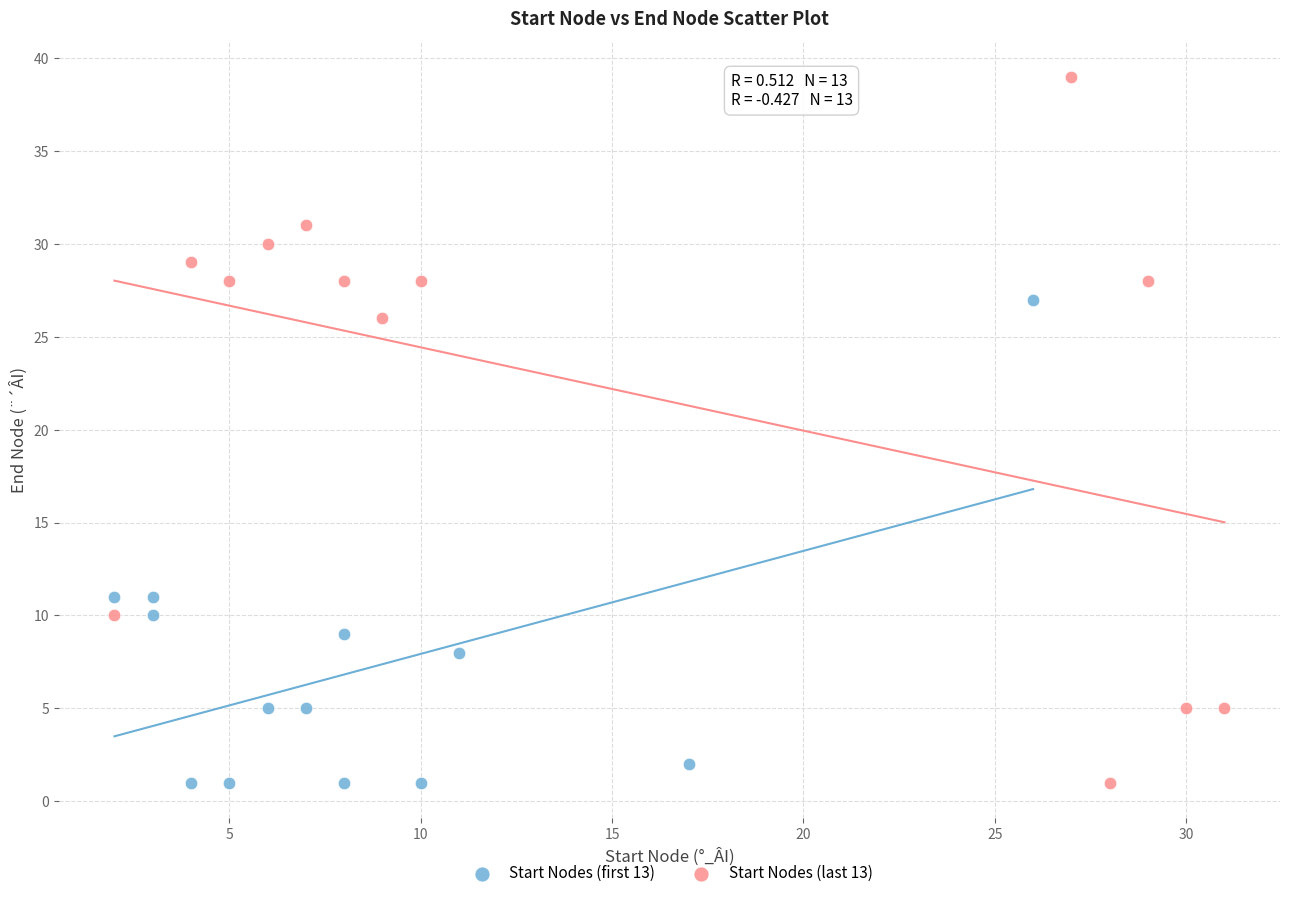

Which series has the widest spread of Y values?

Start Nodes (last 13)